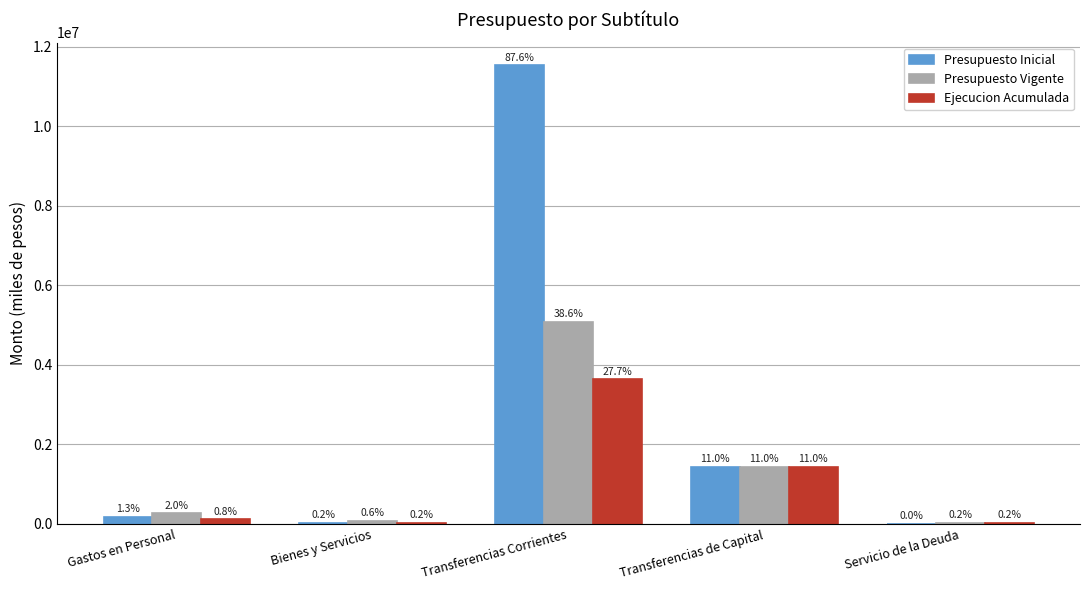

What is the sum of the Presupuesto Vigente values at Transferencias Corrientes and Gastos en Personal?

5353284